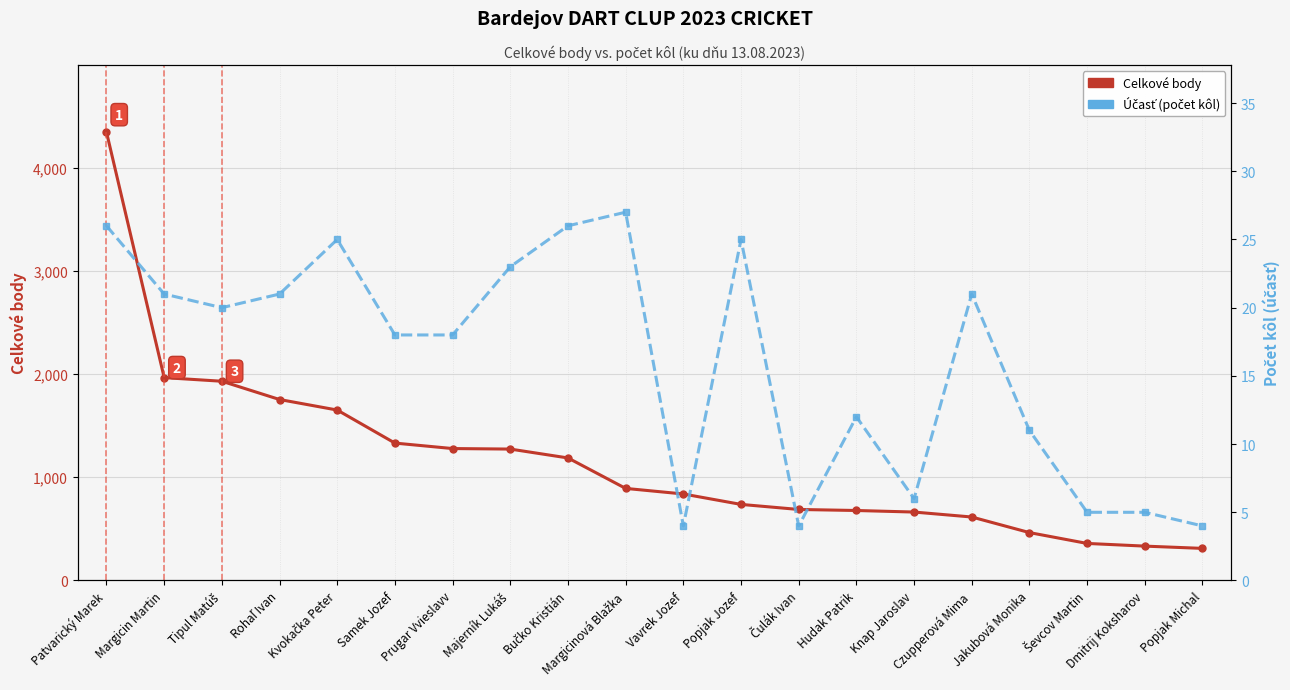

At Samek Jozef, list the series in order from largest to smallest.

Celkové body, Účasť (kolá)